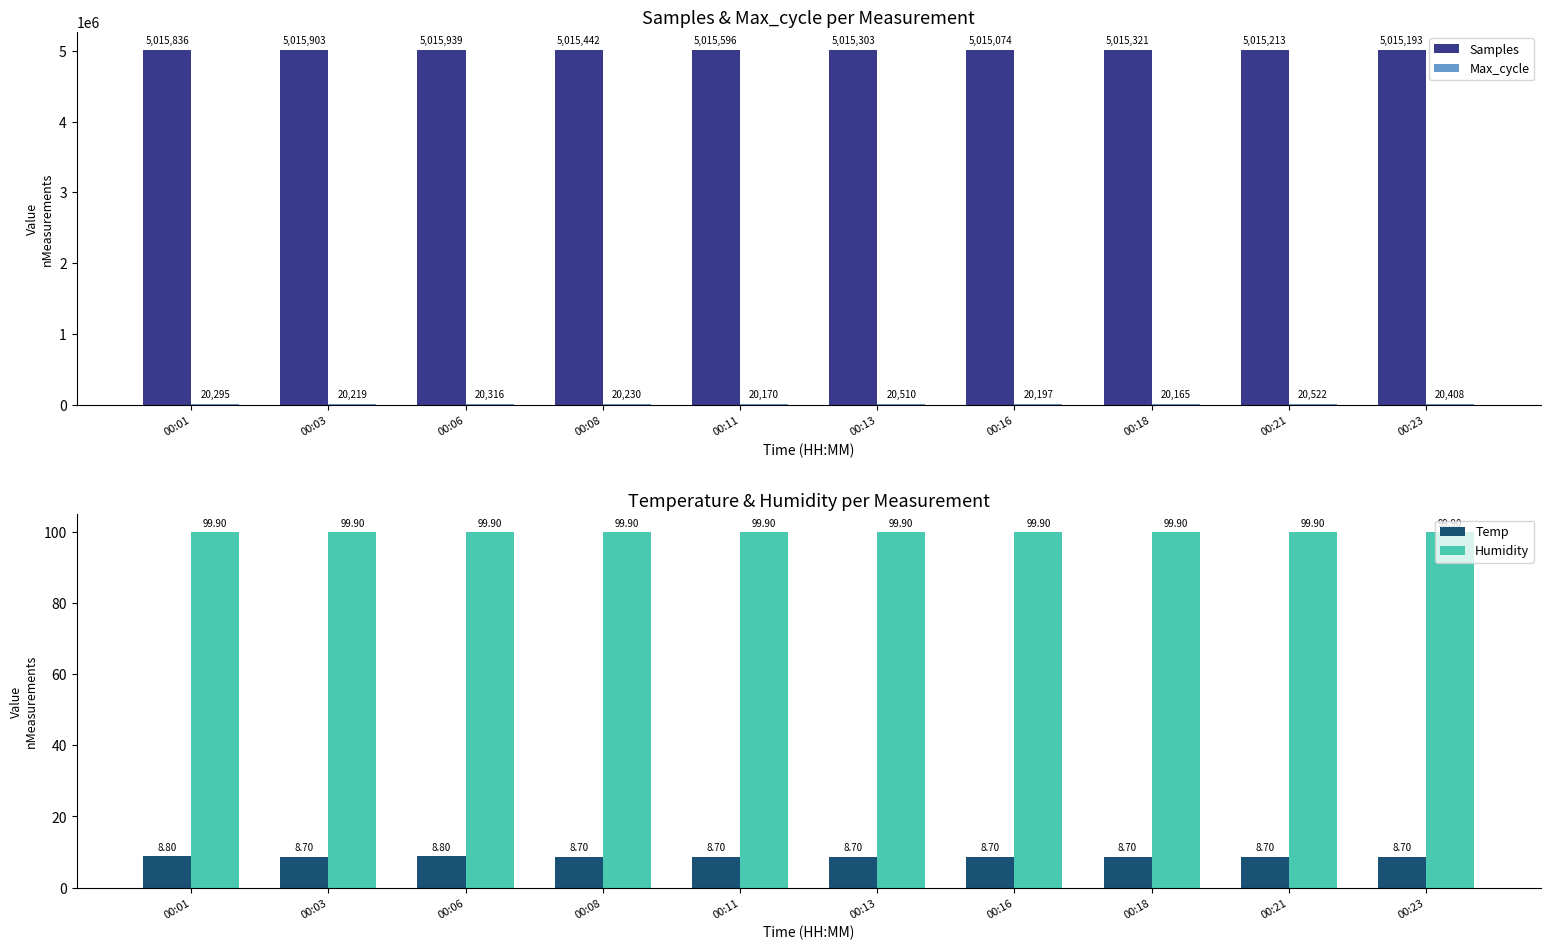

Rank the categories by Samples value from highest to lowest.

00:06, 00:03, 00:01, 00:11, 00:08, 00:18, 00:13, 00:21, 00:23, 00:16